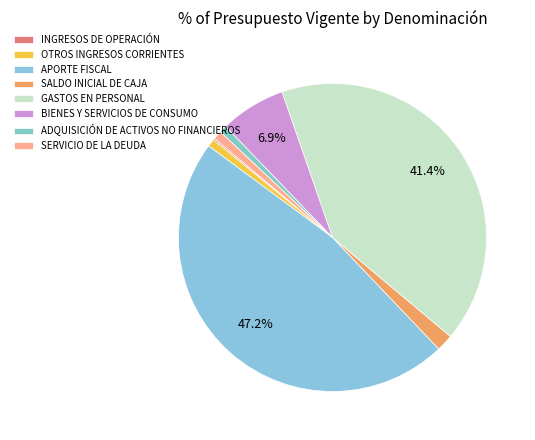

To the nearest percent, what is the difference between the largest and smallest slice percentages?

47%